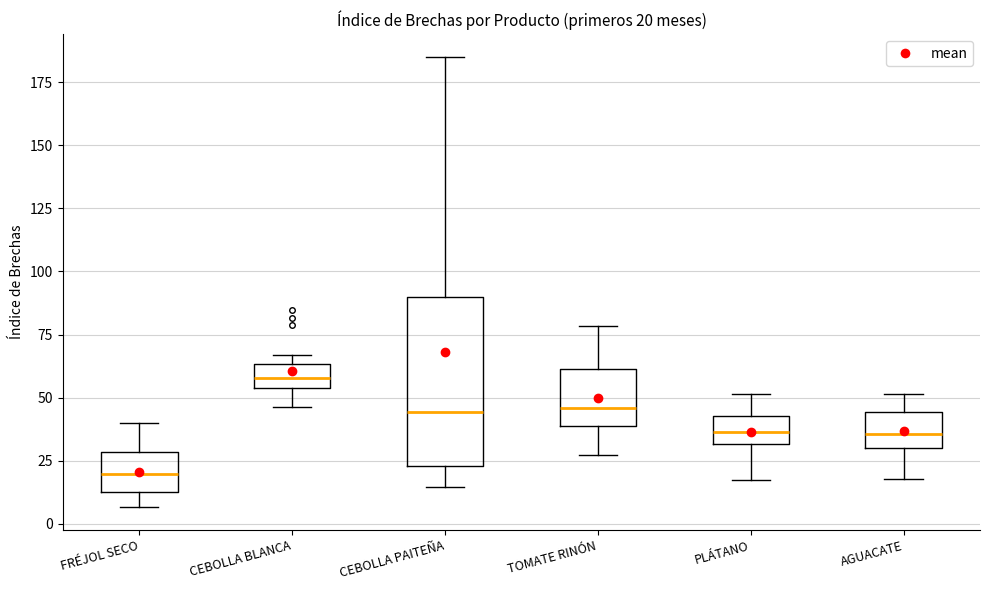

Which box has the lowest median line?

FRÉJOL SECO